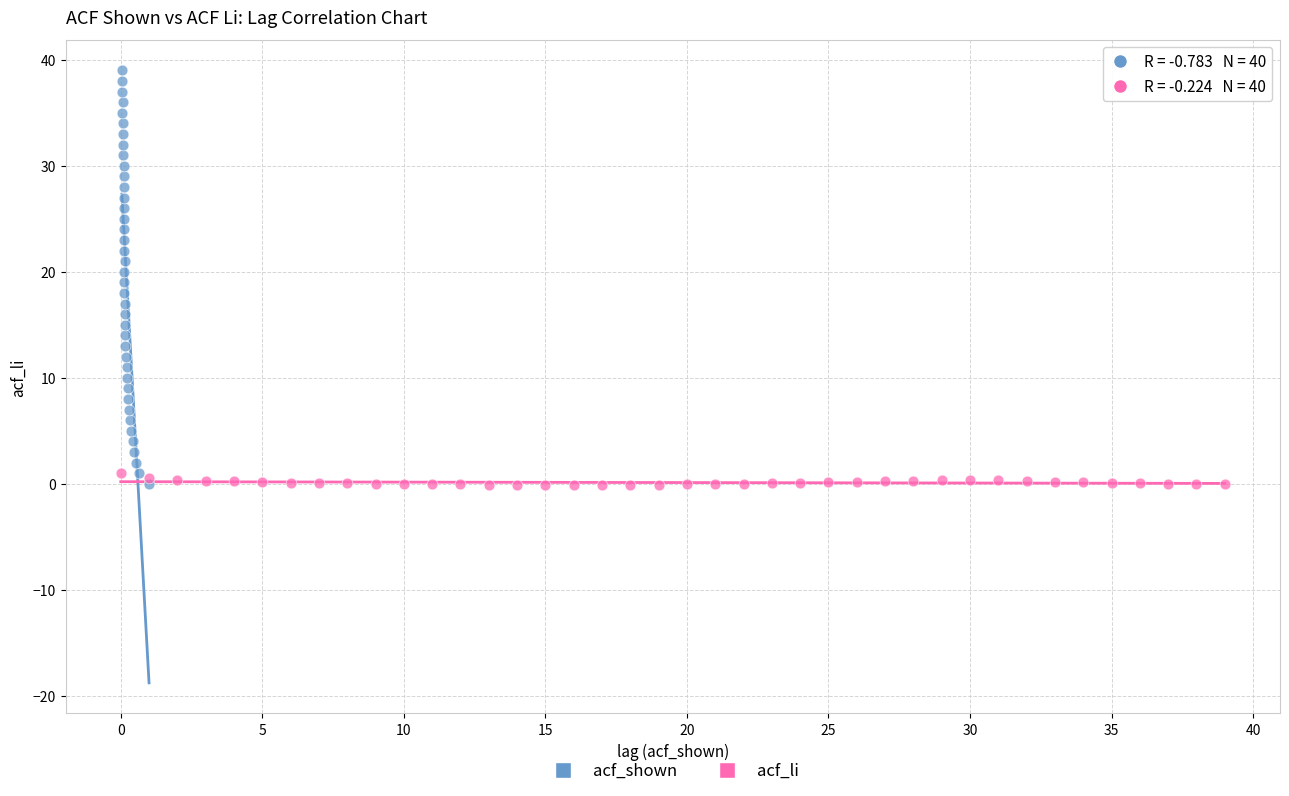

Which series reaches the maximum Y coordinate?

acf_shown